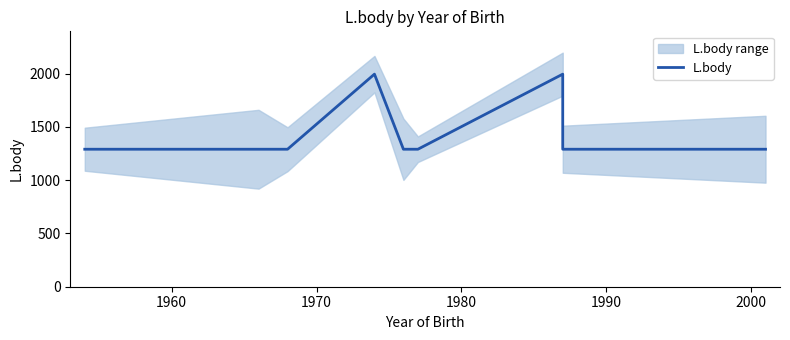

Reading left to right, extract all data points from this chart.

1291	1291	1291	1996	1291	1291	1996	1291	1291